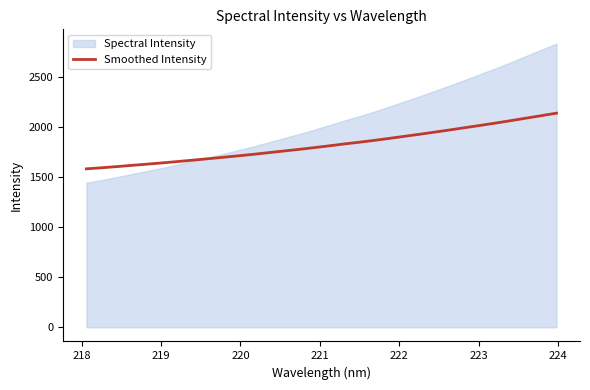

How many lines are shown in the chart?

1